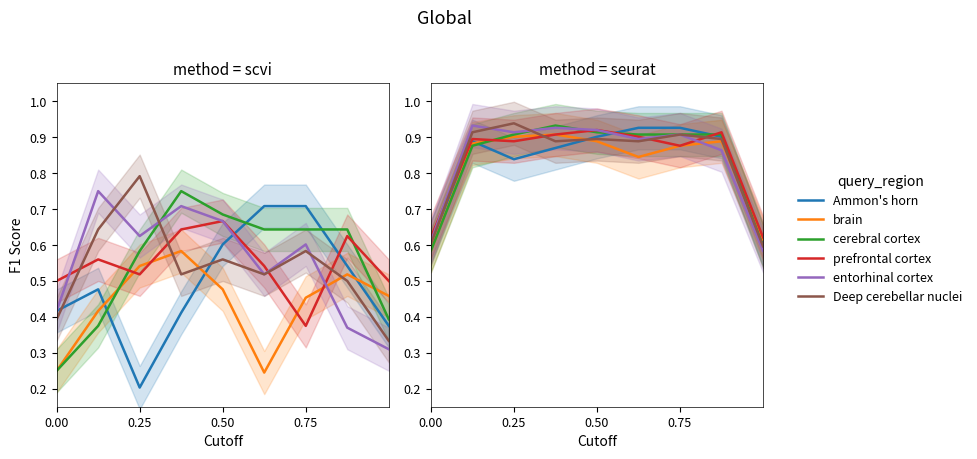

What is the difference between the Deep cerebellar nuclei values at 0.50 and 0.00?

0.3